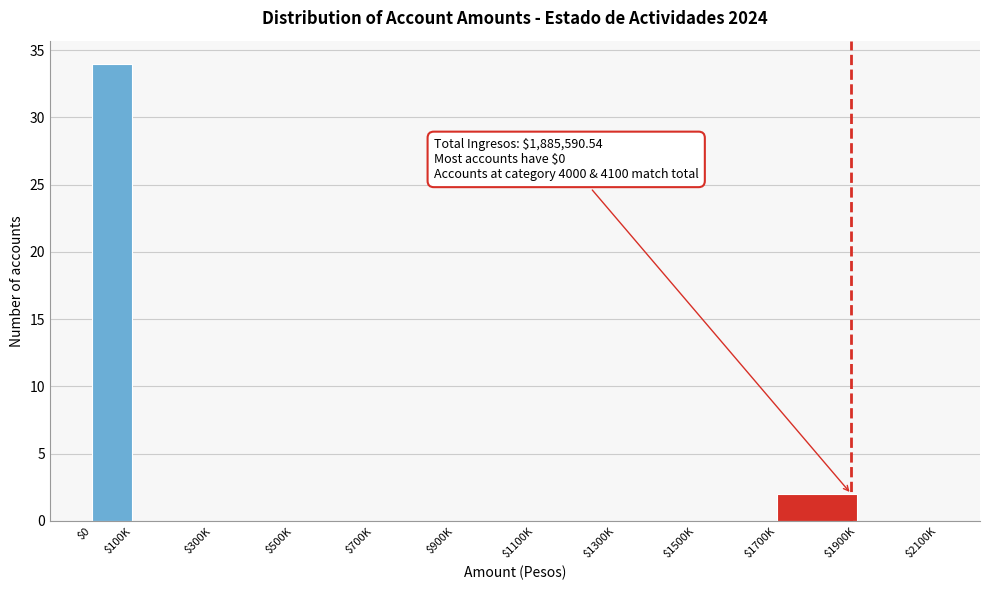

The value at $0 is 15. True or false?

False